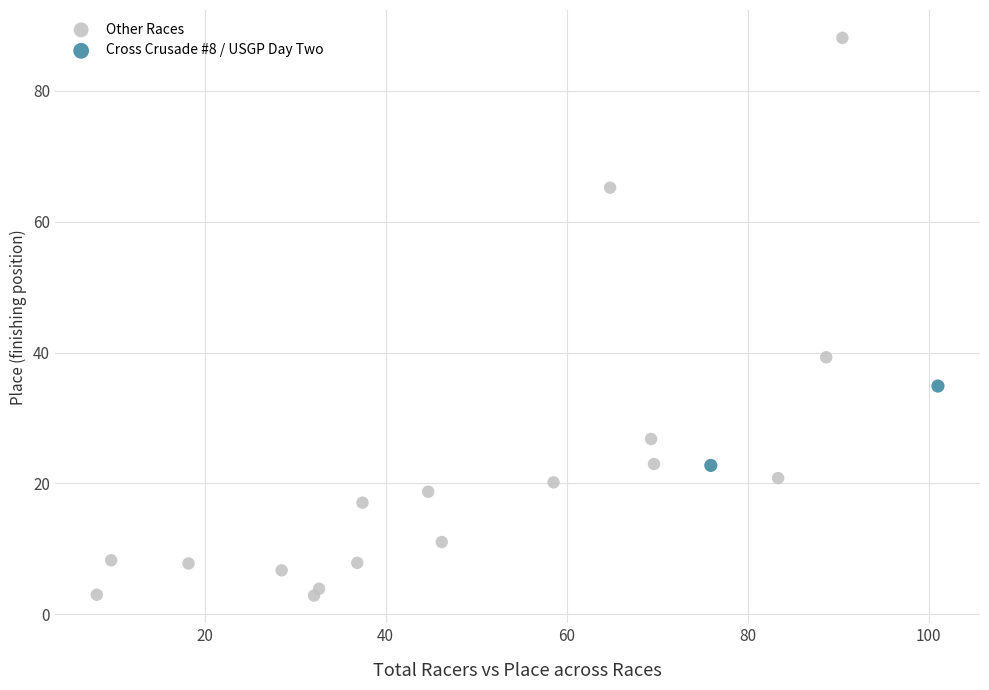

Which series contains the lowest Y value?

Other Races